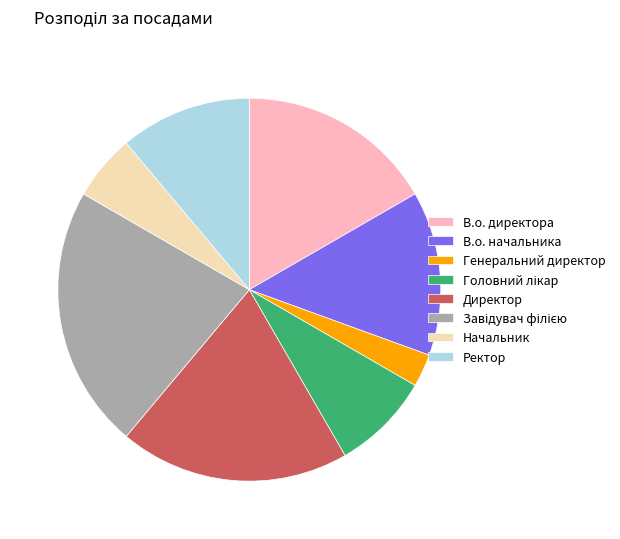

Does В.о. начальника represent more than half of the total?

No